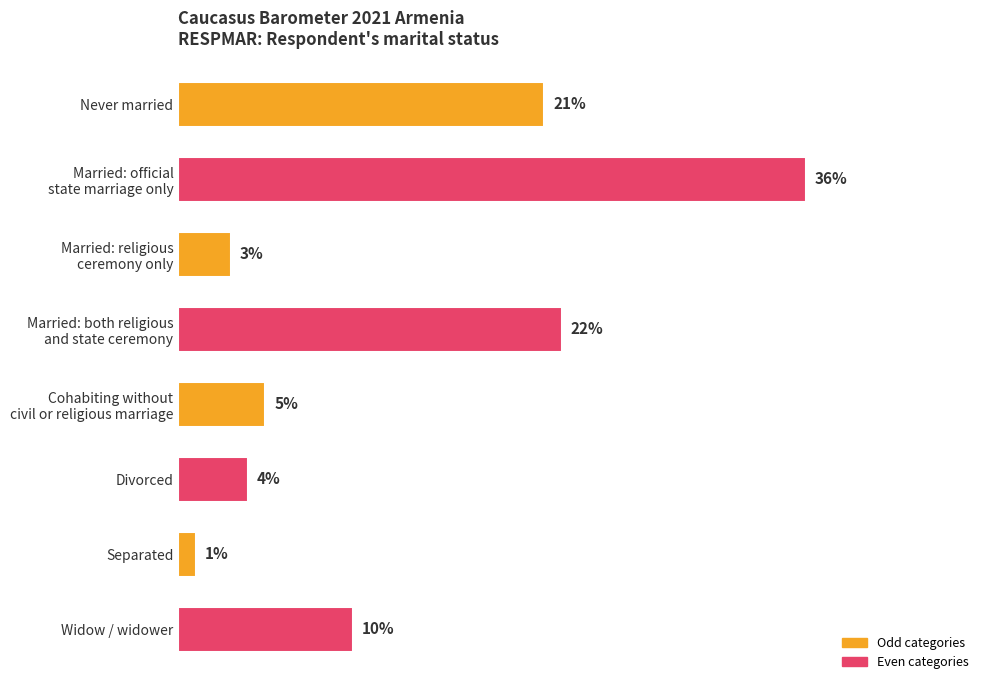

Rank the categories by value from lowest to highest.

Separated, Married: religious
ceremony only, Divorced, Cohabiting without
civil or religious marriage, Widow / widower, Never married, Married: both religious
and state ceremony, Married: official
state marriage only